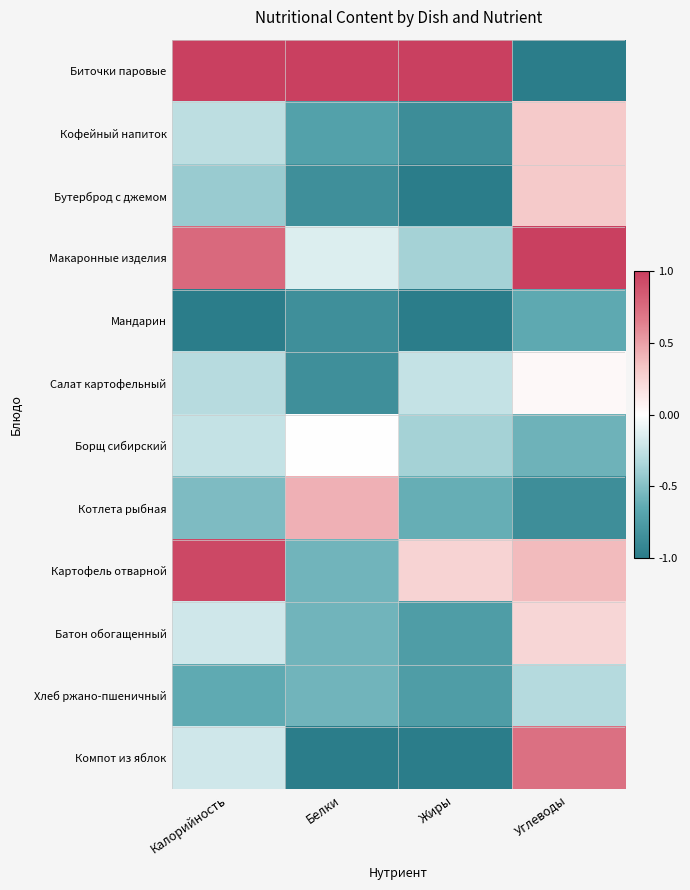

Reading left to right, list all the values displayed in this chart.

Биточки паровые: Калорийность=1.0	Белки=1.0	Жиры=1.0	Углеводы=-1.0
Кофейный напиток: Калорийность=-0.3	Белки=-0.7	Жиры=-0.9	Углеводы=0.3
Бутерброд с джемом: Калорийность=-0.4	Белки=-0.9	Жиры=-1.0	Углеводы=0.3
Макаронные изделия: Калорийность=0.8	Белки=-0.1	Жиры=-0.4	Углеводы=1.0
Мандарин: Калорийность=-1.0	Белки=-0.9	Жиры=-1.0	Углеводы=-0.7
Салат картофельный: Калорийность=-0.3	Белки=-0.9	Жиры=-0.2	Углеводы=0.0
Борщ сибирский: Калорийность=-0.2	Белки=0.0	Жиры=-0.4	Углеводы=-0.6
Котлета рыбная: Калорийность=-0.5	Белки=0.4	Жиры=-0.6	Углеводы=-0.9
Картофель отварной: Калорийность=0.9	Белки=-0.6	Жиры=0.2	Углеводы=0.4
Батон обогащенный: Калорийность=-0.2	Белки=-0.6	Жиры=-0.8	Углеводы=0.2
Хлеб ржано-пшеничный: Калорийность=-0.6	Белки=-0.6	Жиры=-0.8	Углеводы=-0.3
Компот из яблок: Калорийность=-0.2	Белки=-1.0	Жиры=-1.0	Углеводы=0.7